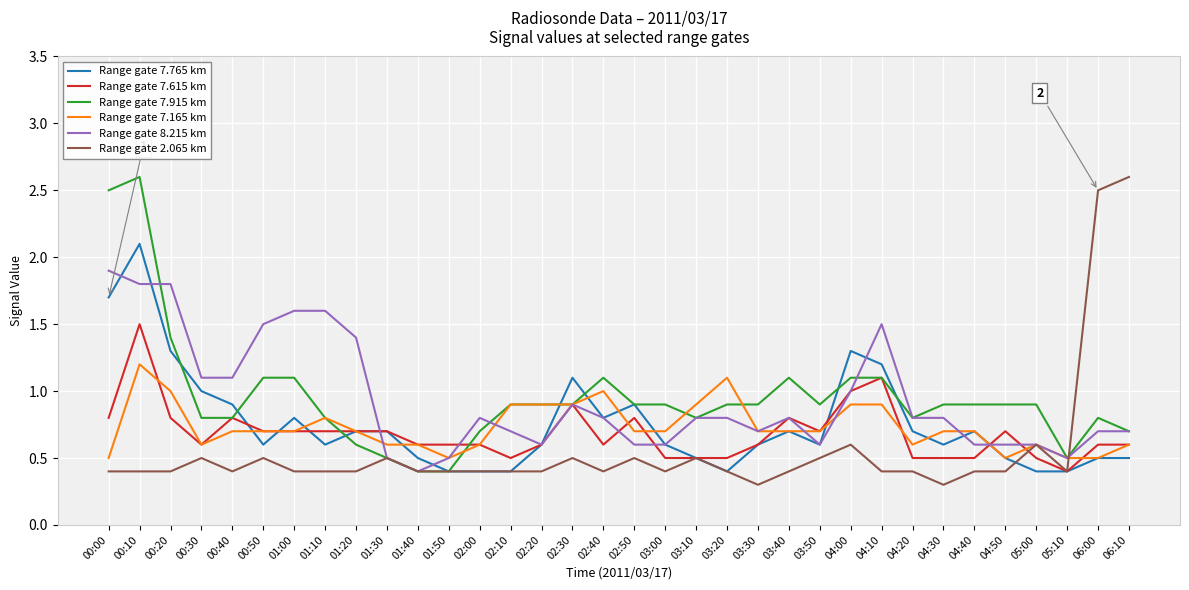

What position from the right is 03:50?

11